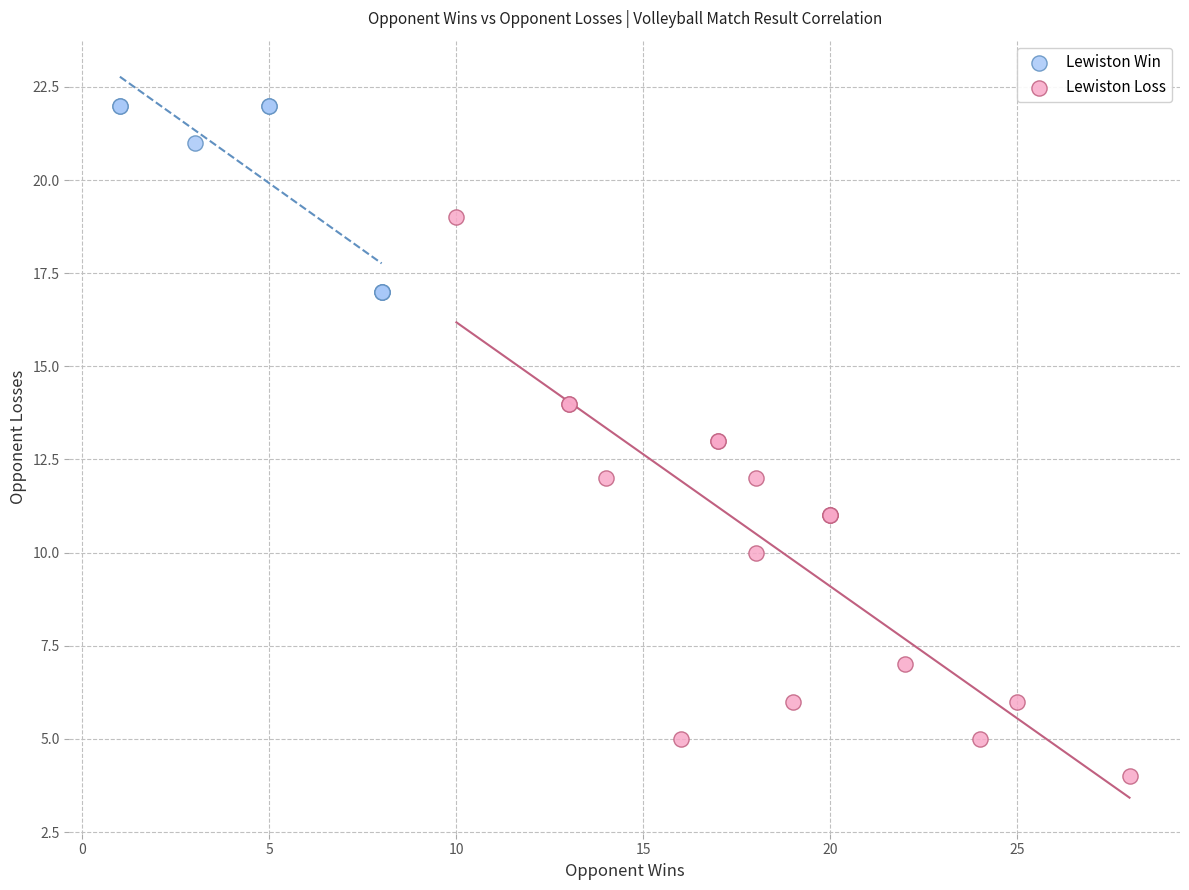

Which series reaches the minimum Y coordinate?

Lewiston Loss